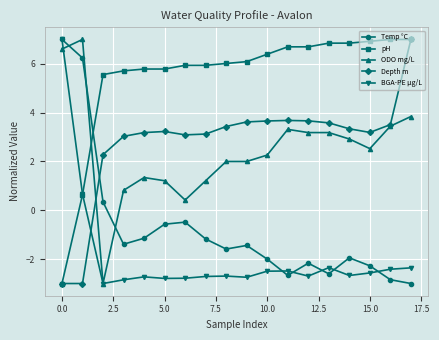

How many distinct data groups are displayed?

5